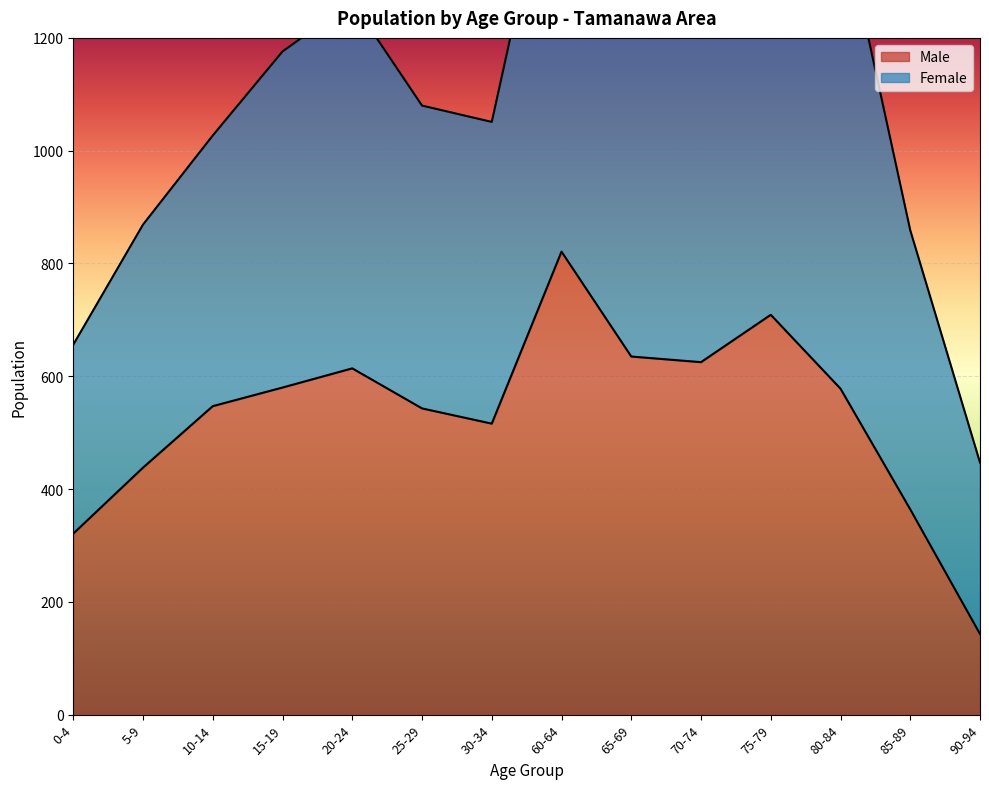

Between 20-24 and 10-14, which is larger?

20-24